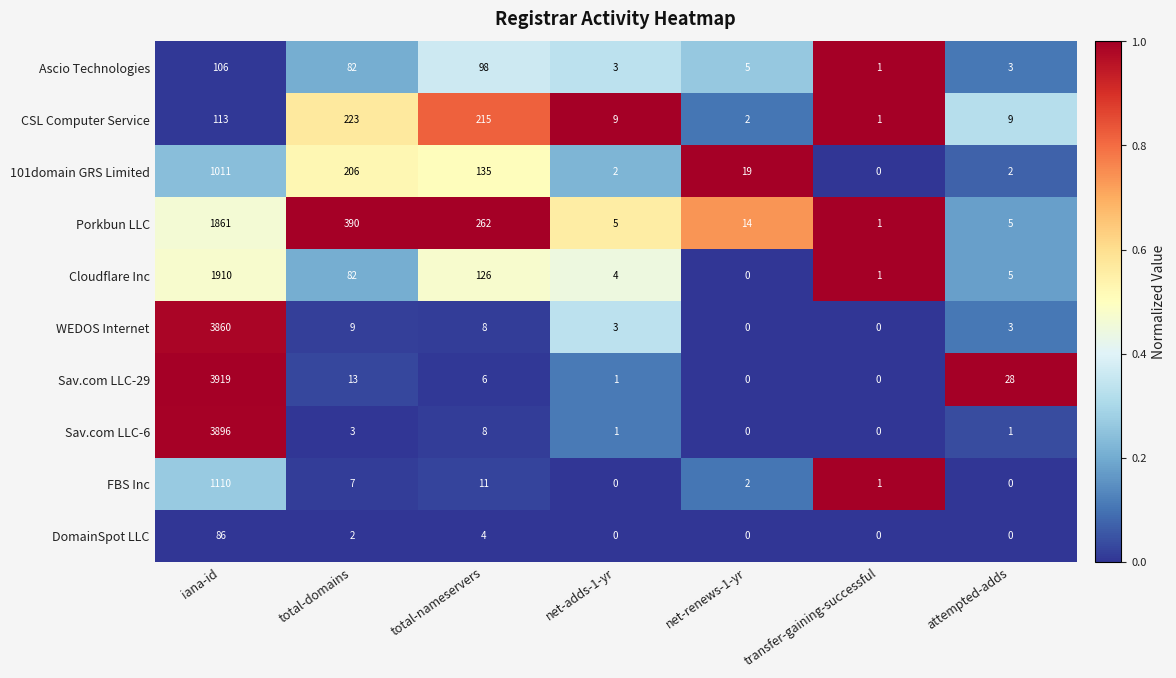

What is the maximum value for Porkbun LLC?

1861